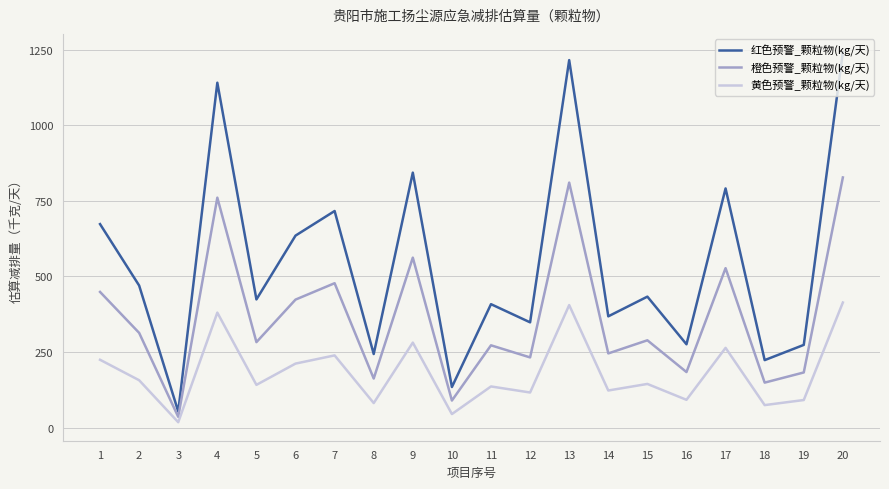

What are all the series names shown in the legend?

红色预警_颗粒物(kg/天), 橙色预警_颗粒物(kg/天), 黄色预警_颗粒物(kg/天)